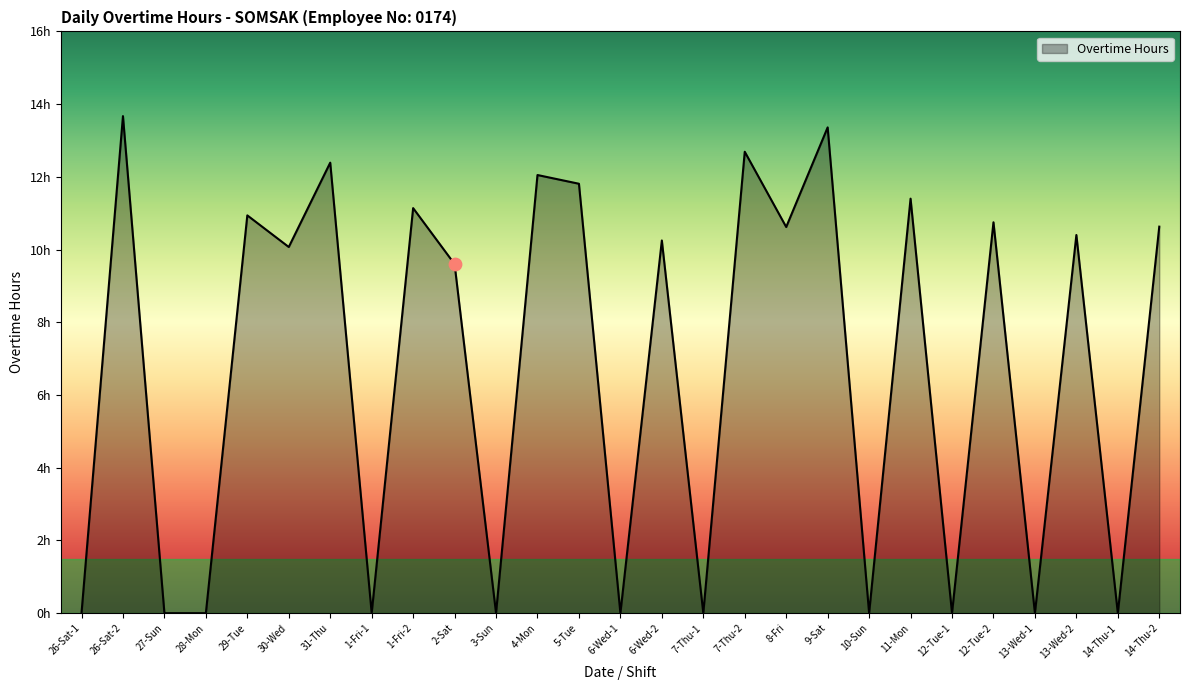

Between 13-Wed-1 and 3-Sun, which is larger?

13-Wed-1